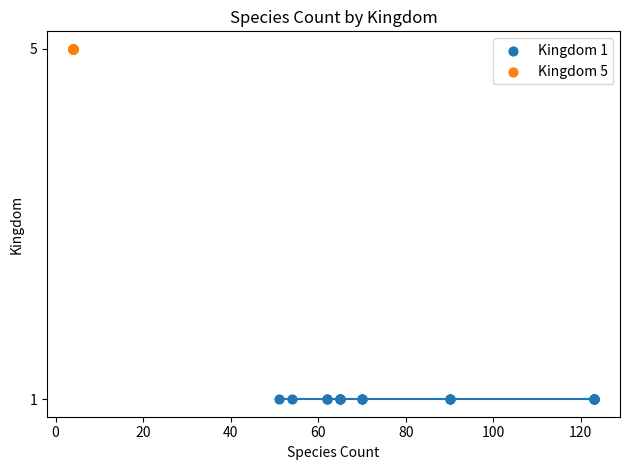

Which series reaches the maximum Y coordinate?

Kingdom 5